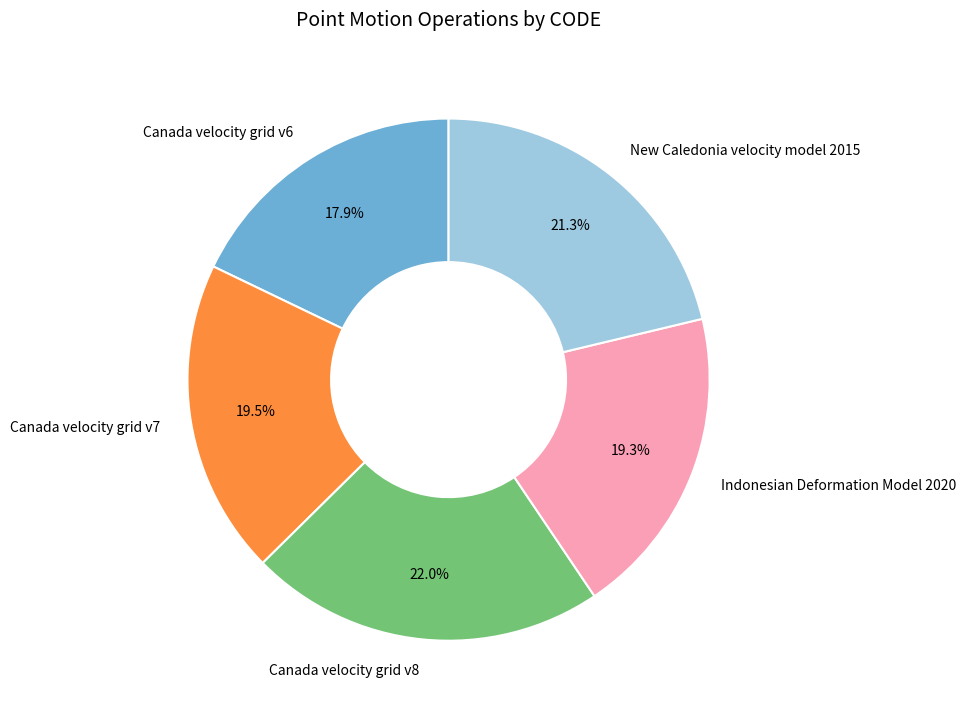

How many segments does this pie chart have?

5